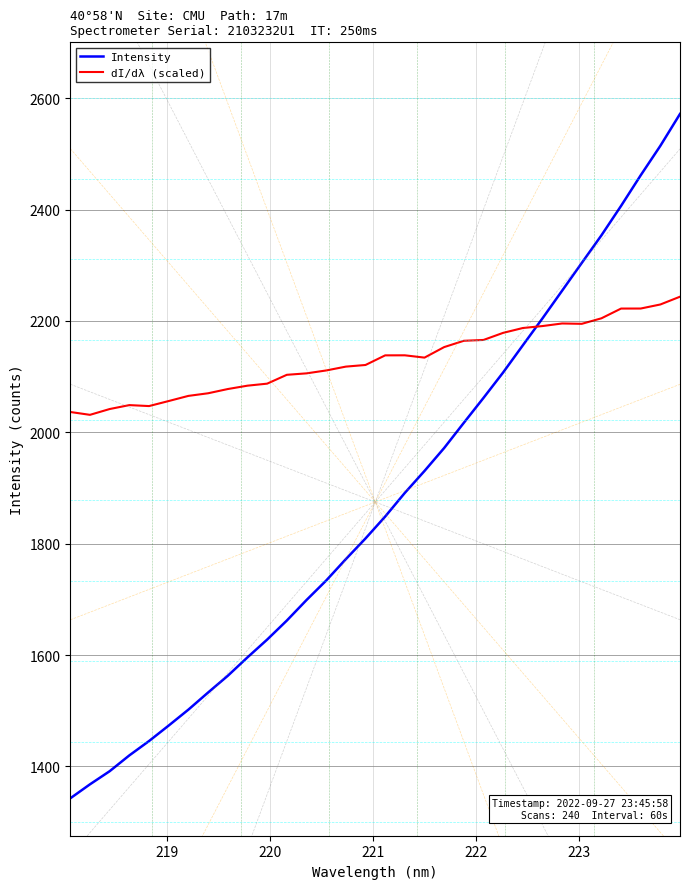

How many intersections are there between Intensity and dI/dλ (scaled)?

1